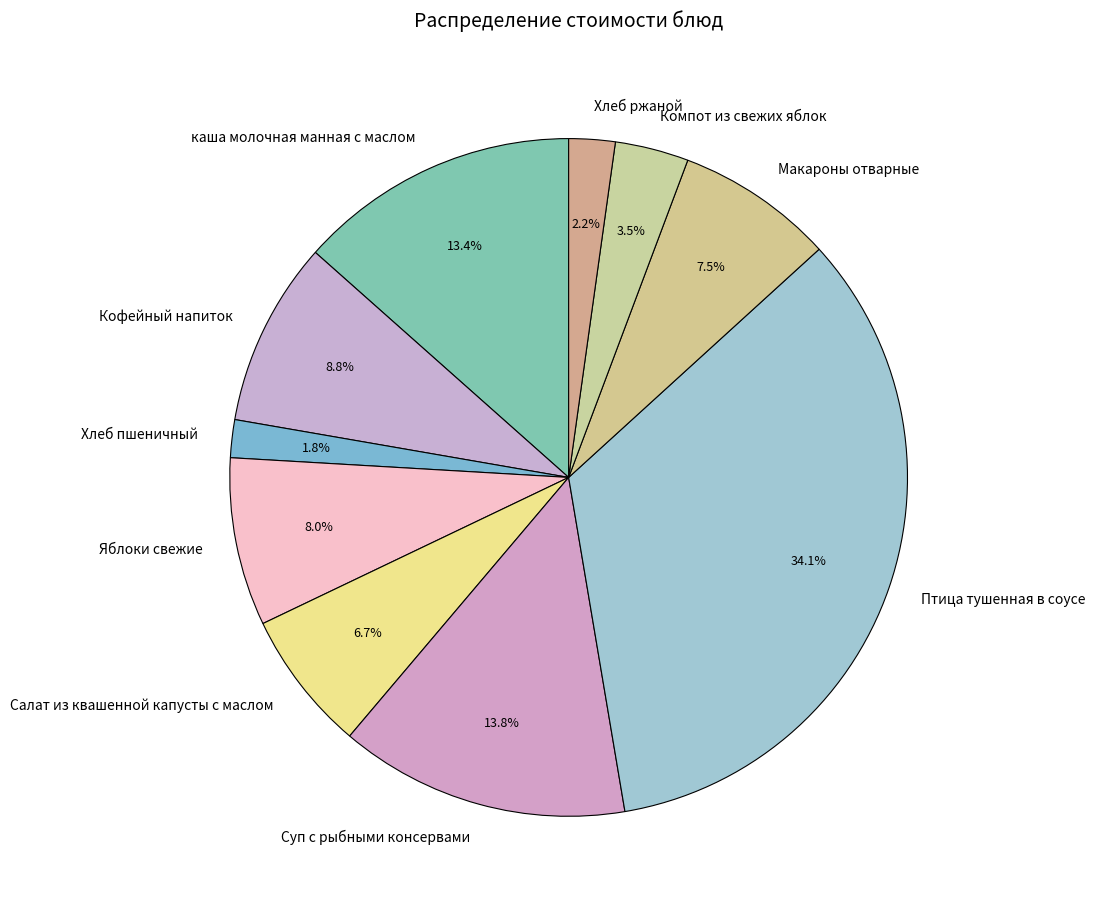

Does Яблоки свежие represent more than half of the total?

No